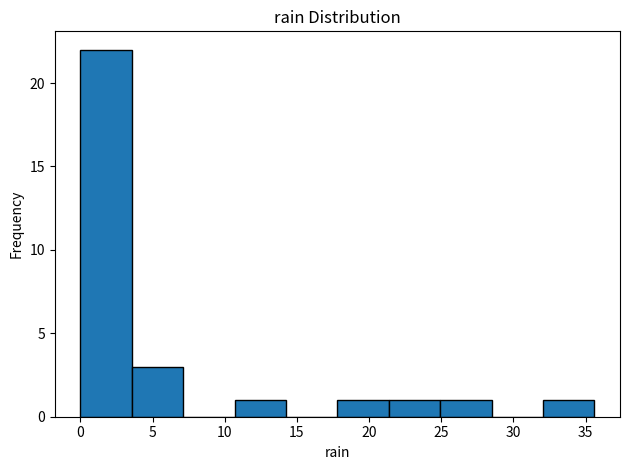

How tall is the bar that spans 18.0 to 21.5 on the x-axis? Neither the bar edges nor the heights are printed on the chart, so give them approximately, as read against the axes.

1